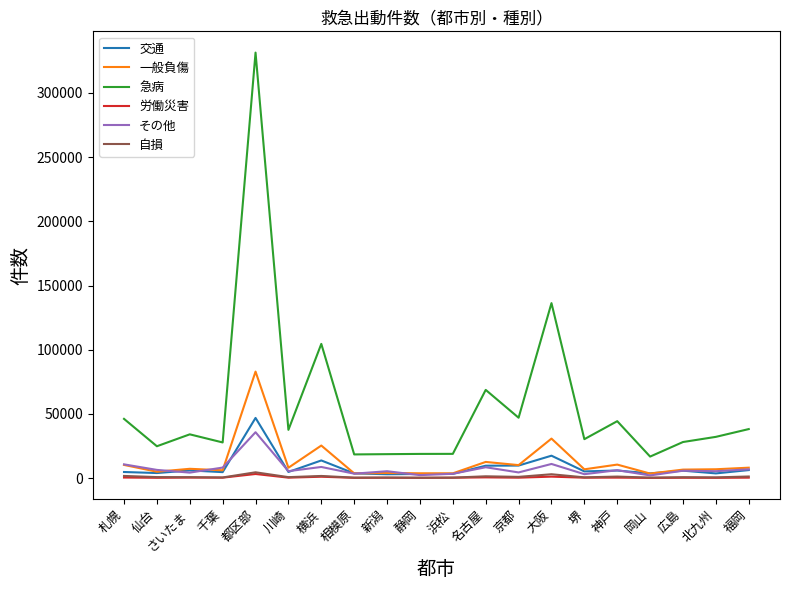

Which label corresponds to the largest value in the chart?

都区部